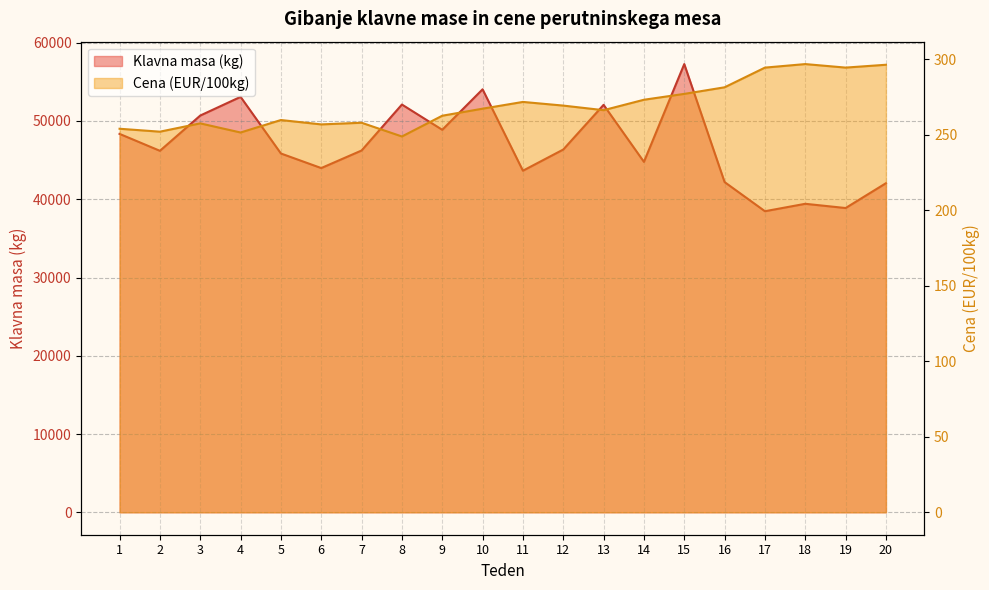

Reading left to right, extract all data points from this chart.

Klavna masa (kg): 48349.0	46187.0	50692.0	53081.0	45844.0	43982.0	46227.0	52099.0	48872.0	54045.0	43645.0	46350.0	52061.0	44774.0	57268.0	42191.0	38469.0	39417.0	38876.0	42047.0
Cena (EUR/100kg): 254.1	252.2	257.6	251.6	259.9	257.0	258.1	249.0	262.7	267.4	271.9	269.4	266.4	273.3	277.2	281.6	294.6	296.9	294.6	296.5